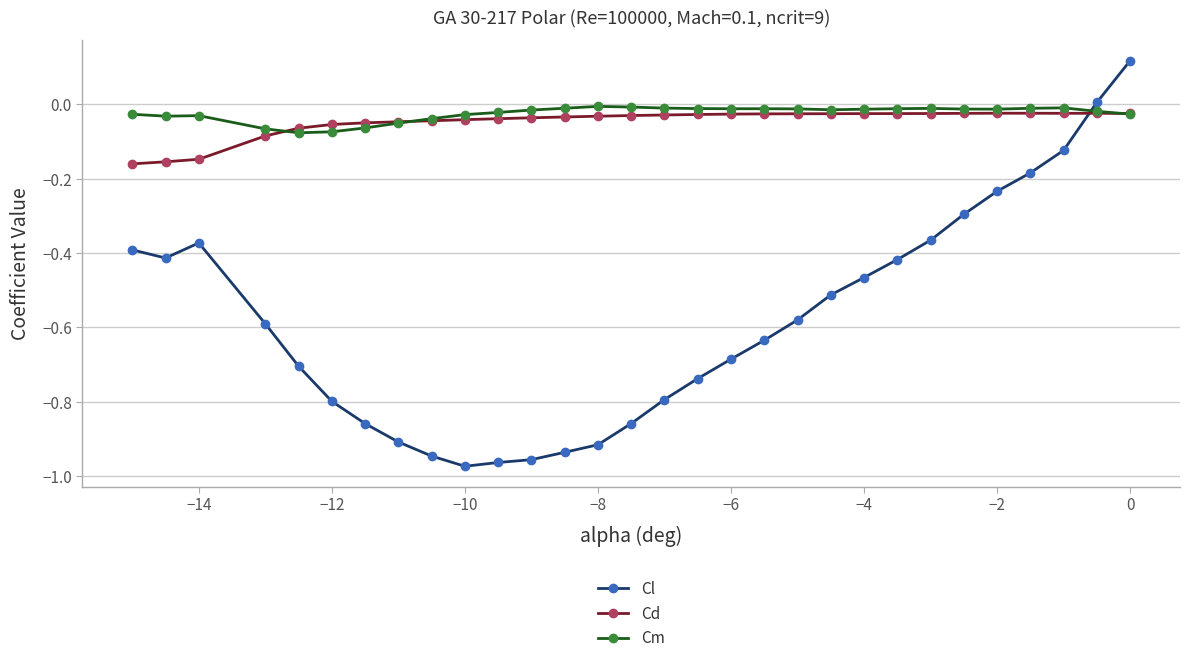

True or false: Cd has more than 0 points higher than both neighbors.

True